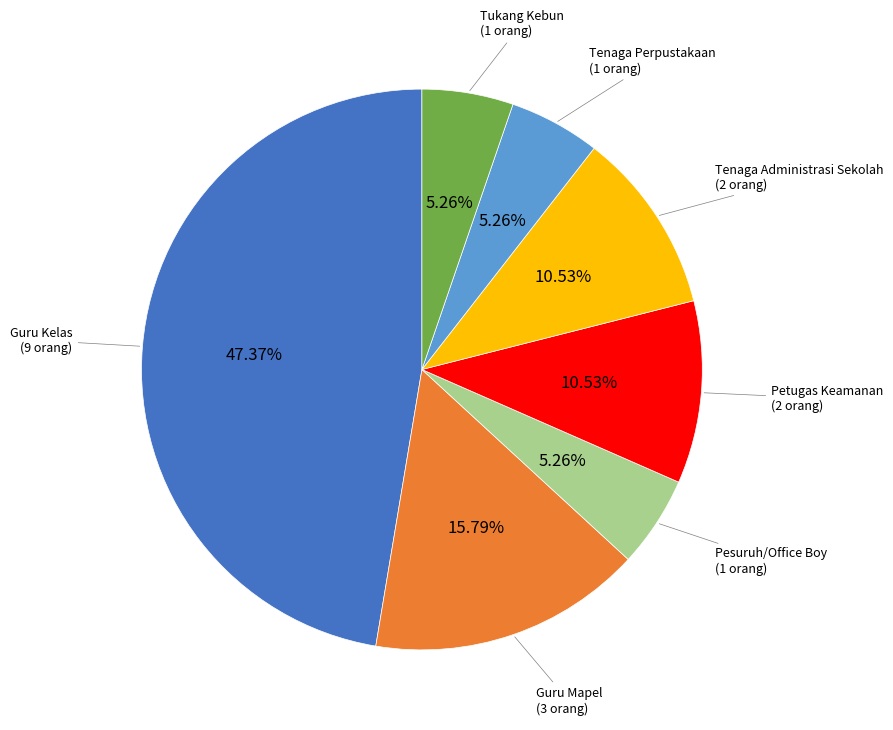

Is there any slice that represents more than half of the pie?

No